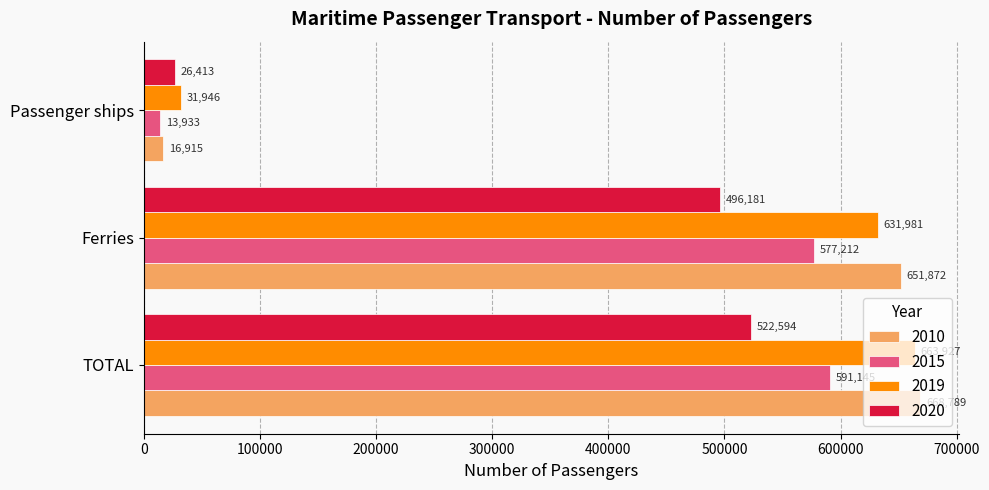

Is the value of 2019 at Passenger ships greater than the value of 2020 at TOTAL?

No